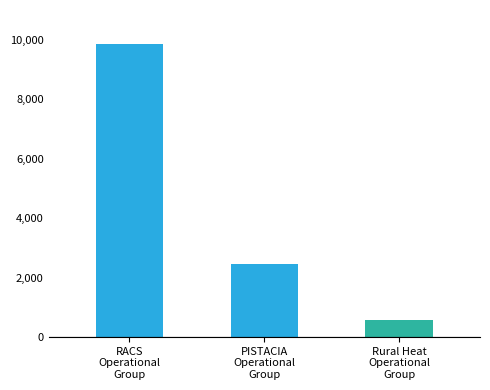

Approximately how many times larger is the value at RACS
Operational
Group compared to Rural Heat
Operational
Group?

17.4